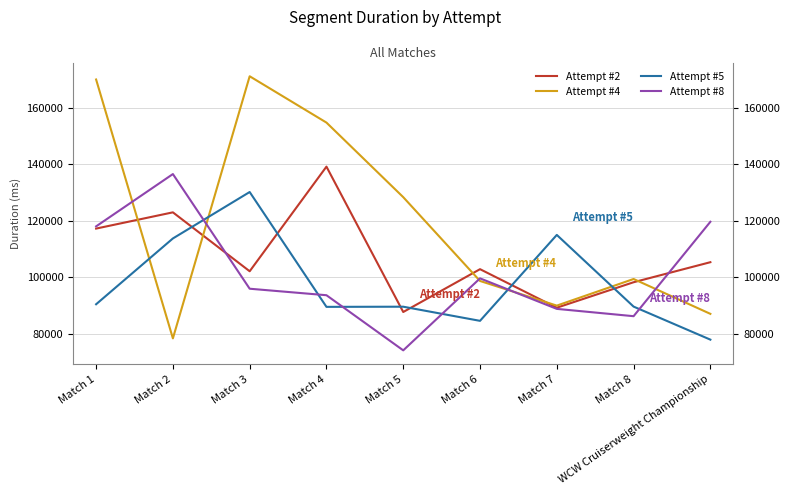

What is the difference between the highest and lowest values at Match 7?

26162